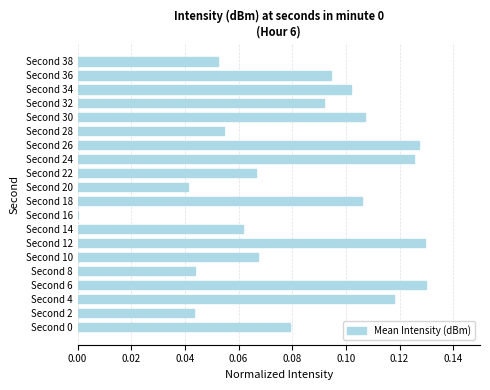

How many values are above zero?

19